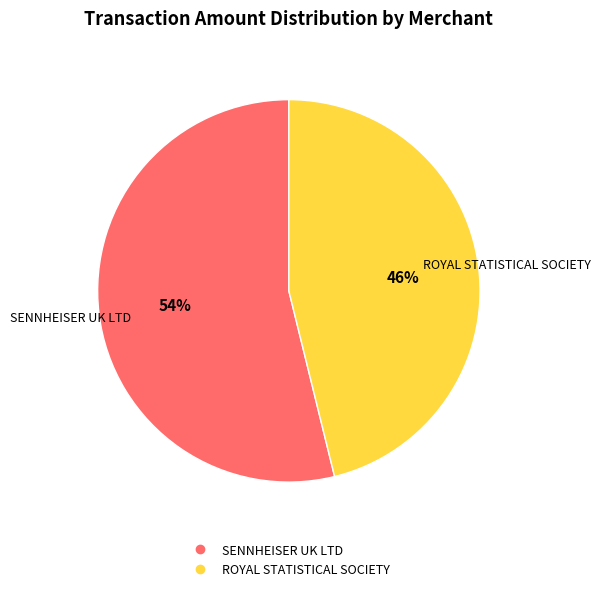

Is it true that SENNHEISER UK LTD is 54% of the pie?

True